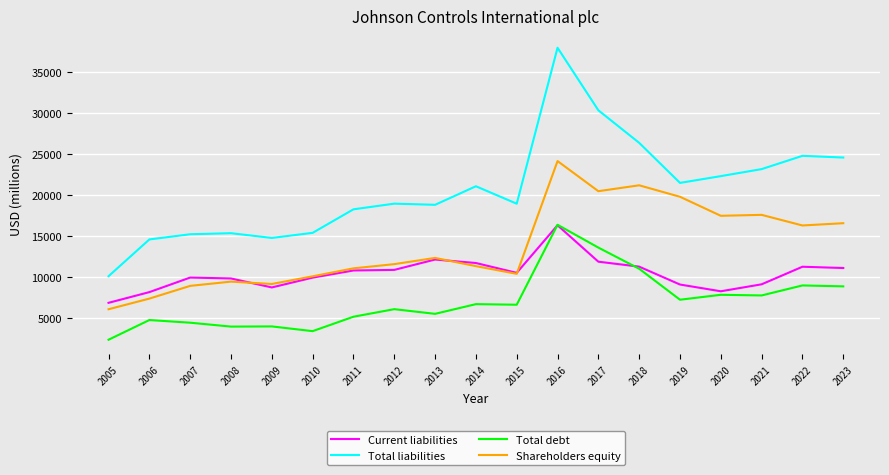

How many values in the Total liabilities series are below 18928?

9